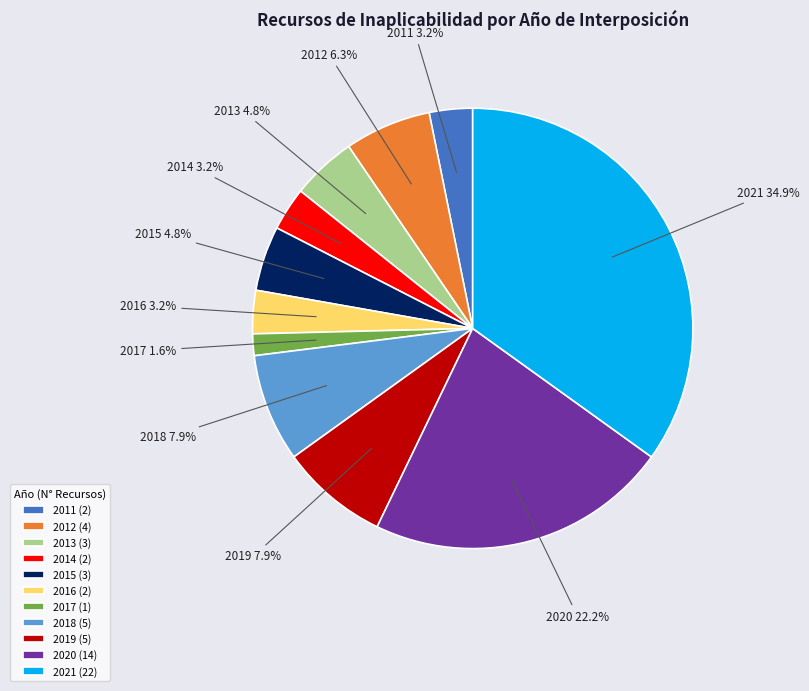

Between 2011 and 2020, which is larger?

2020